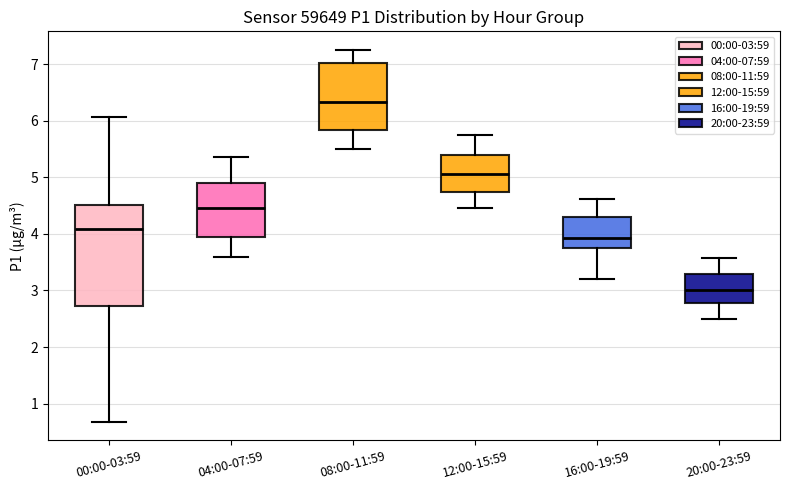

Which box has the highest median line?

08:00-11:59